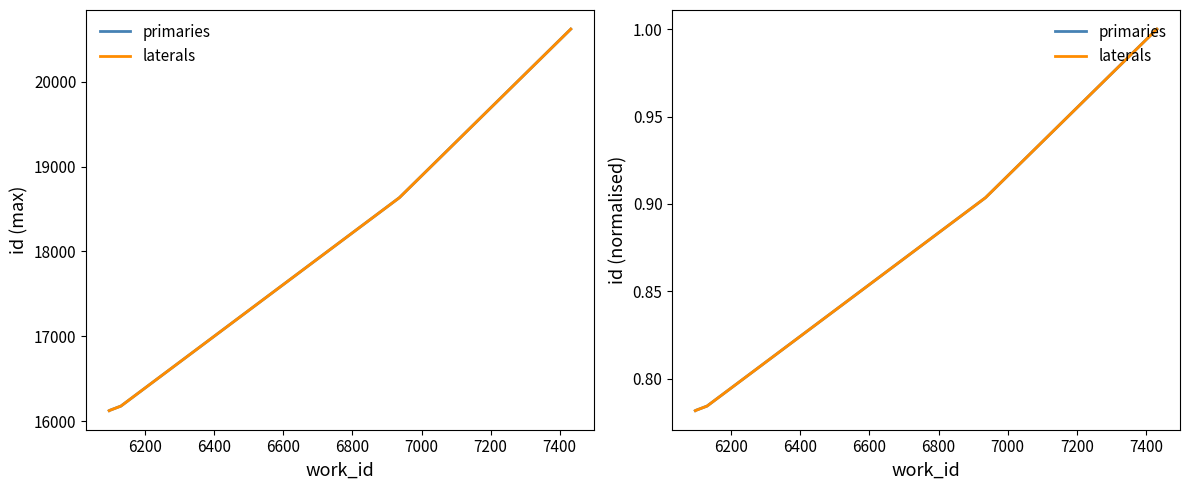

What is the approximate value of primaries at 6400?

0.8